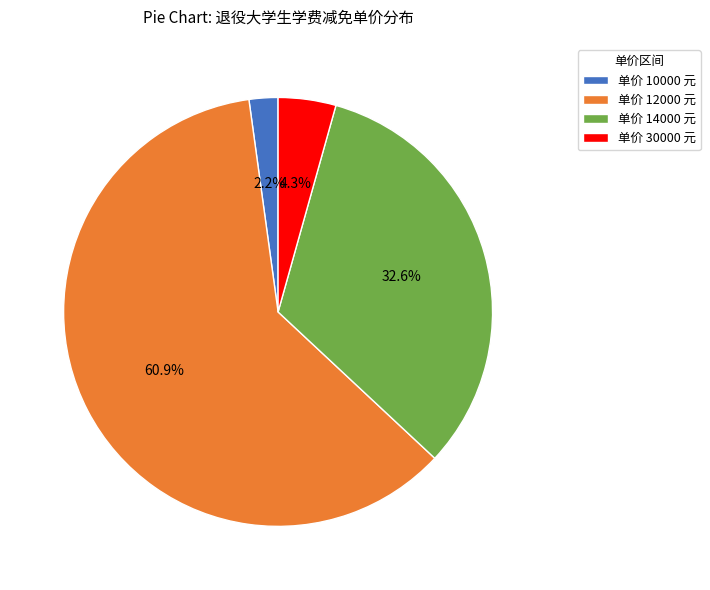

Is the sum of 单价 12000 元 and 单价 10000 元 greater than half?

Yes